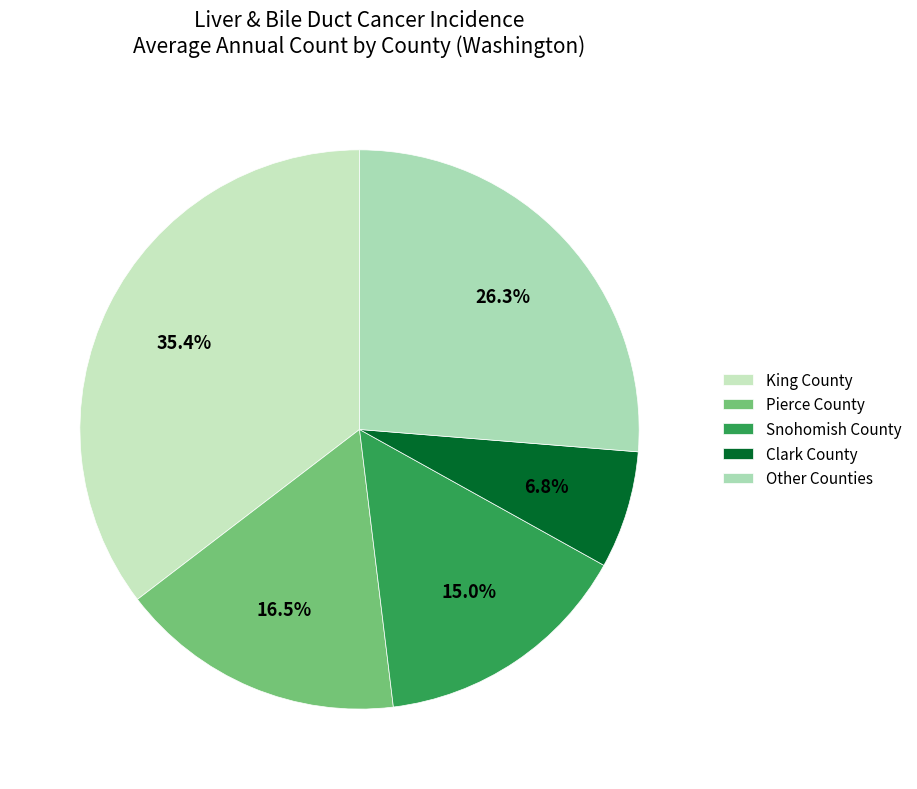

What is the largest slice in the pie chart?

King County